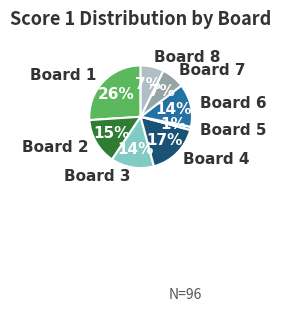

What is the smallest slice in the pie chart?

Board 5